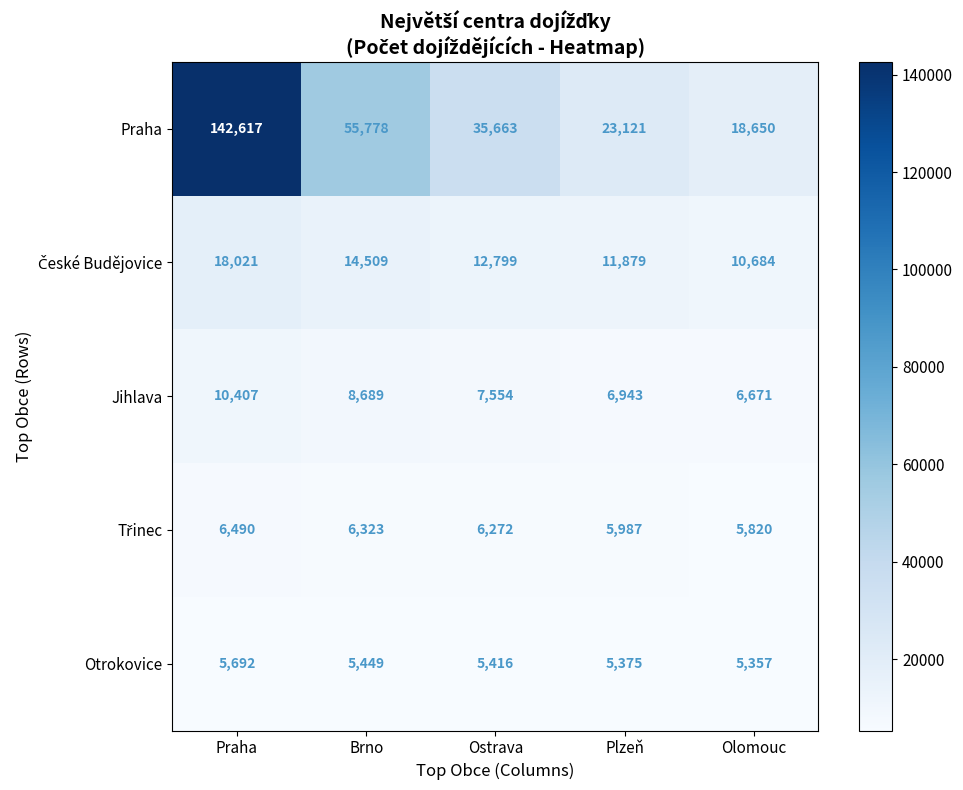

What is the total value across all series at Ostrava?

67704